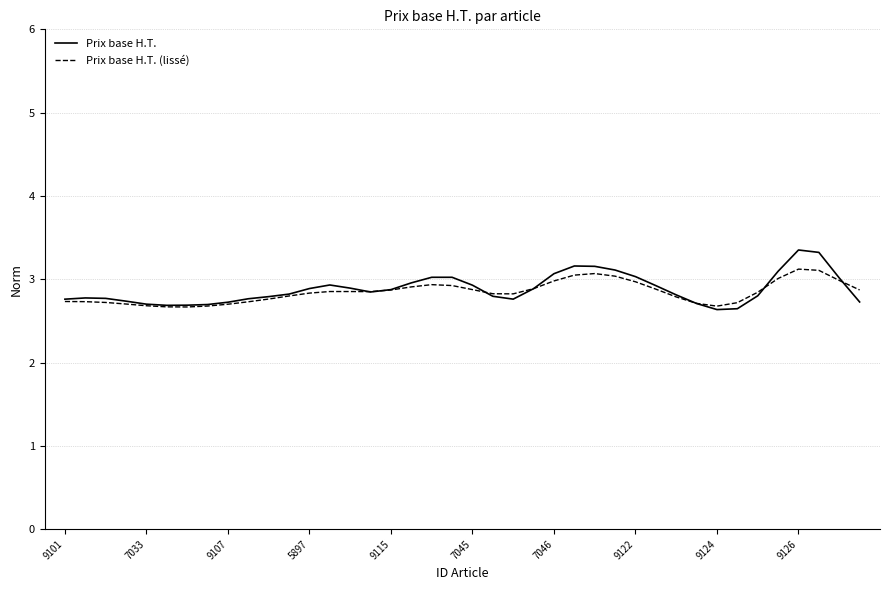

Which series has the largest range (max minus min)?

Prix base H.T.